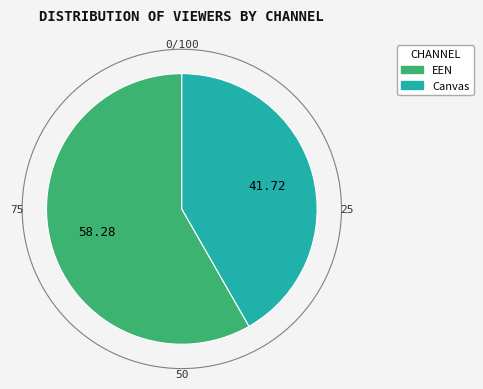

Rank the categories by value from highest to lowest.

EEN, Canvas